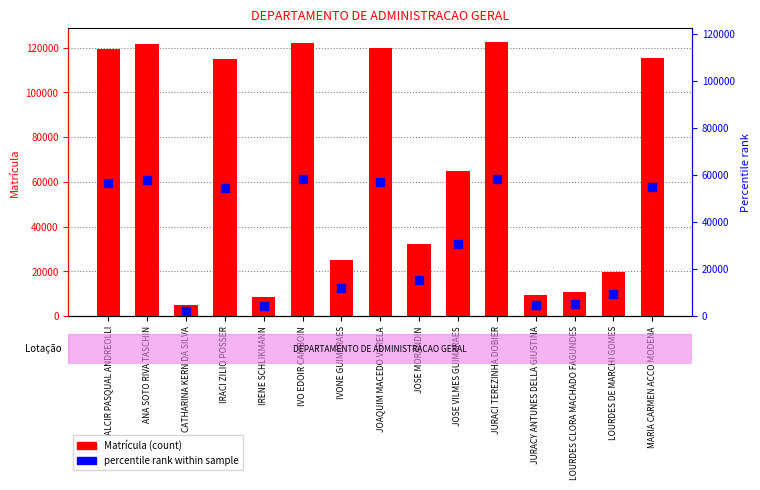

Which series has the largest Y range (max minus min)?

Matrícula